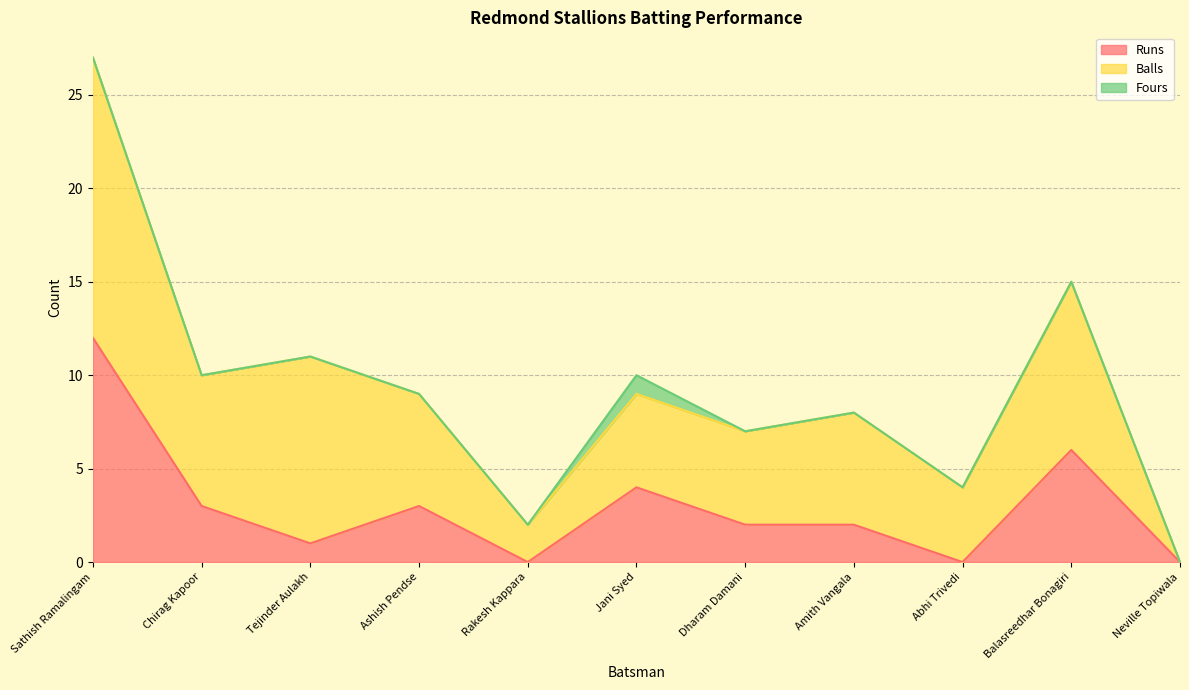

What position from the left is Abhi Trivedi?

9